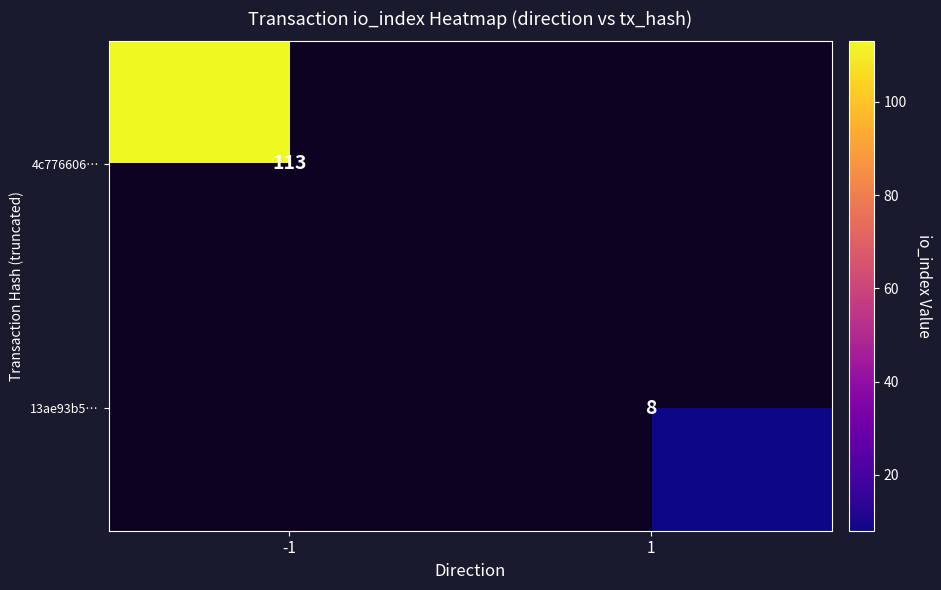

The 4c776606… series shows 162 at -1. True or false?

False